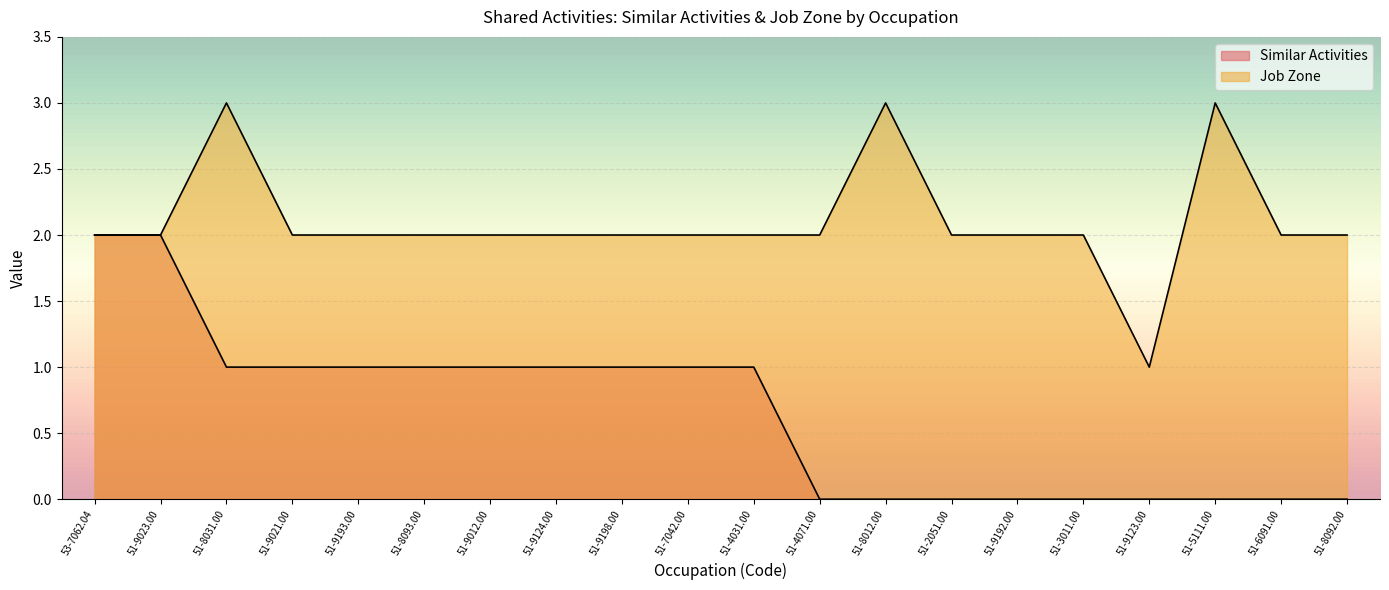

What is the label of the 20th point from the right?

53-7062.04